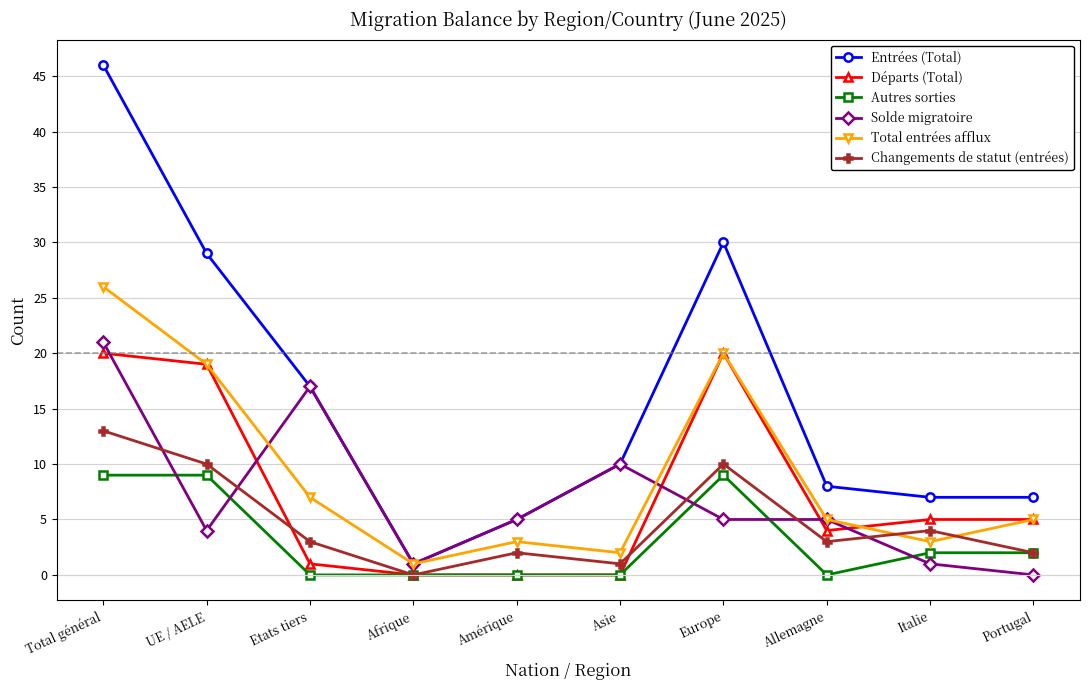

What is the label of the 9th point from the right?

UE / AELE